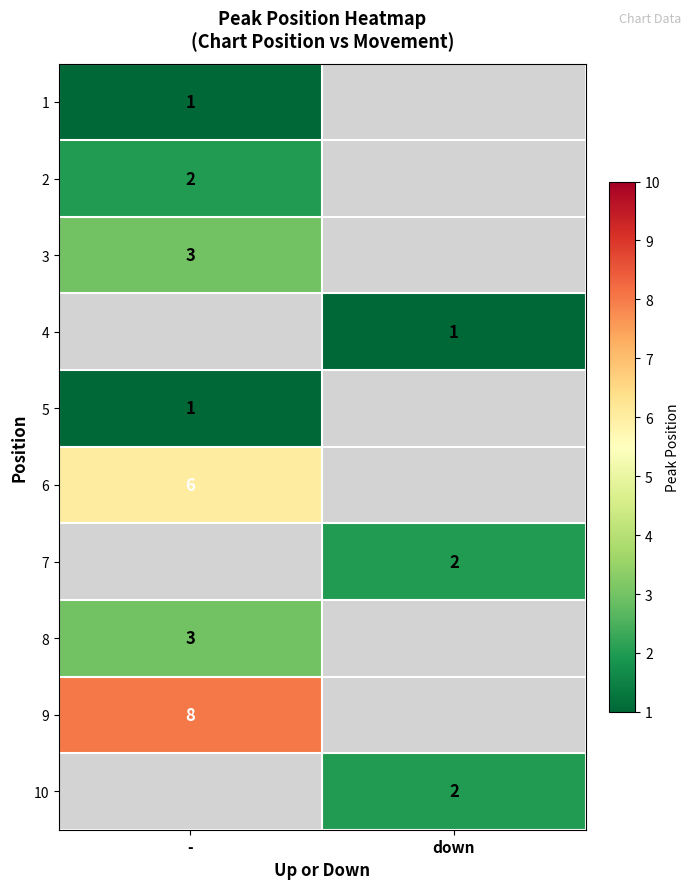

The 3 series shows 5 at -. True or false?

False